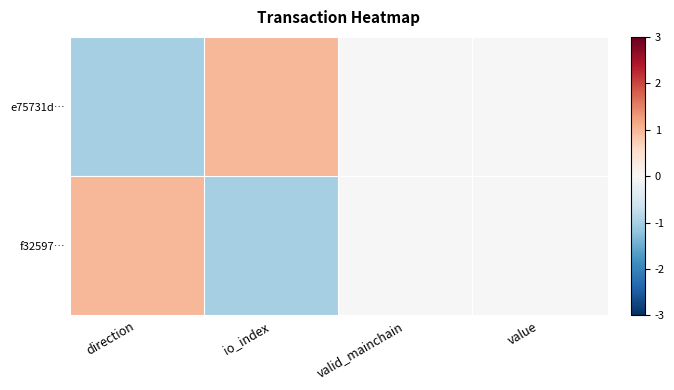

Reading right to left, what are all the values shown in this chart?

e75731d…: value=0	valid_mainchain=0	io_index=1	direction=-1
f32597…: value=0	valid_mainchain=0	io_index=-1	direction=1